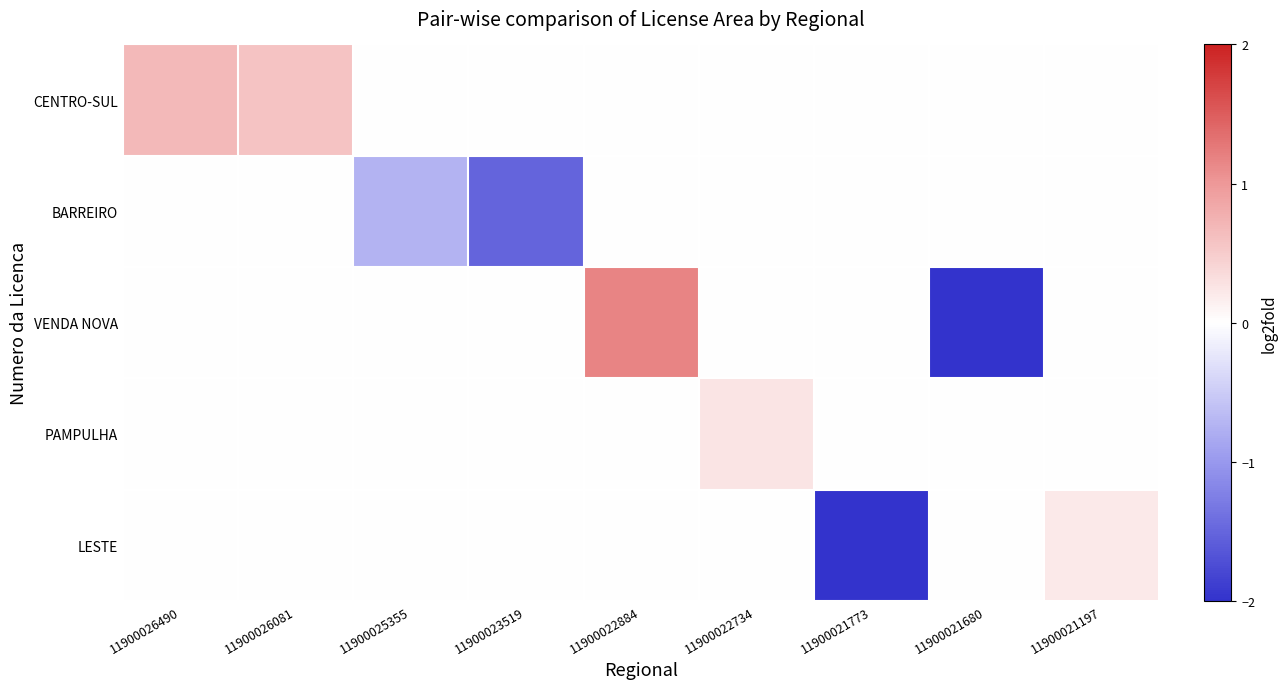

Count the number of categories in the chart.

9